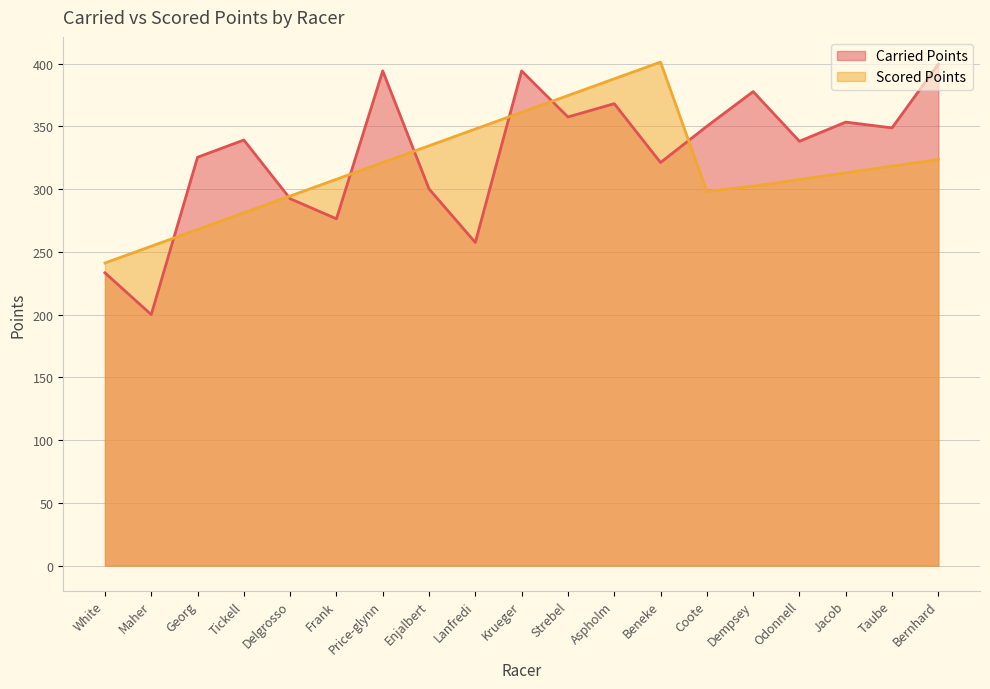

True or false: Carried Points has a value of 357.4 at Strebel.

True